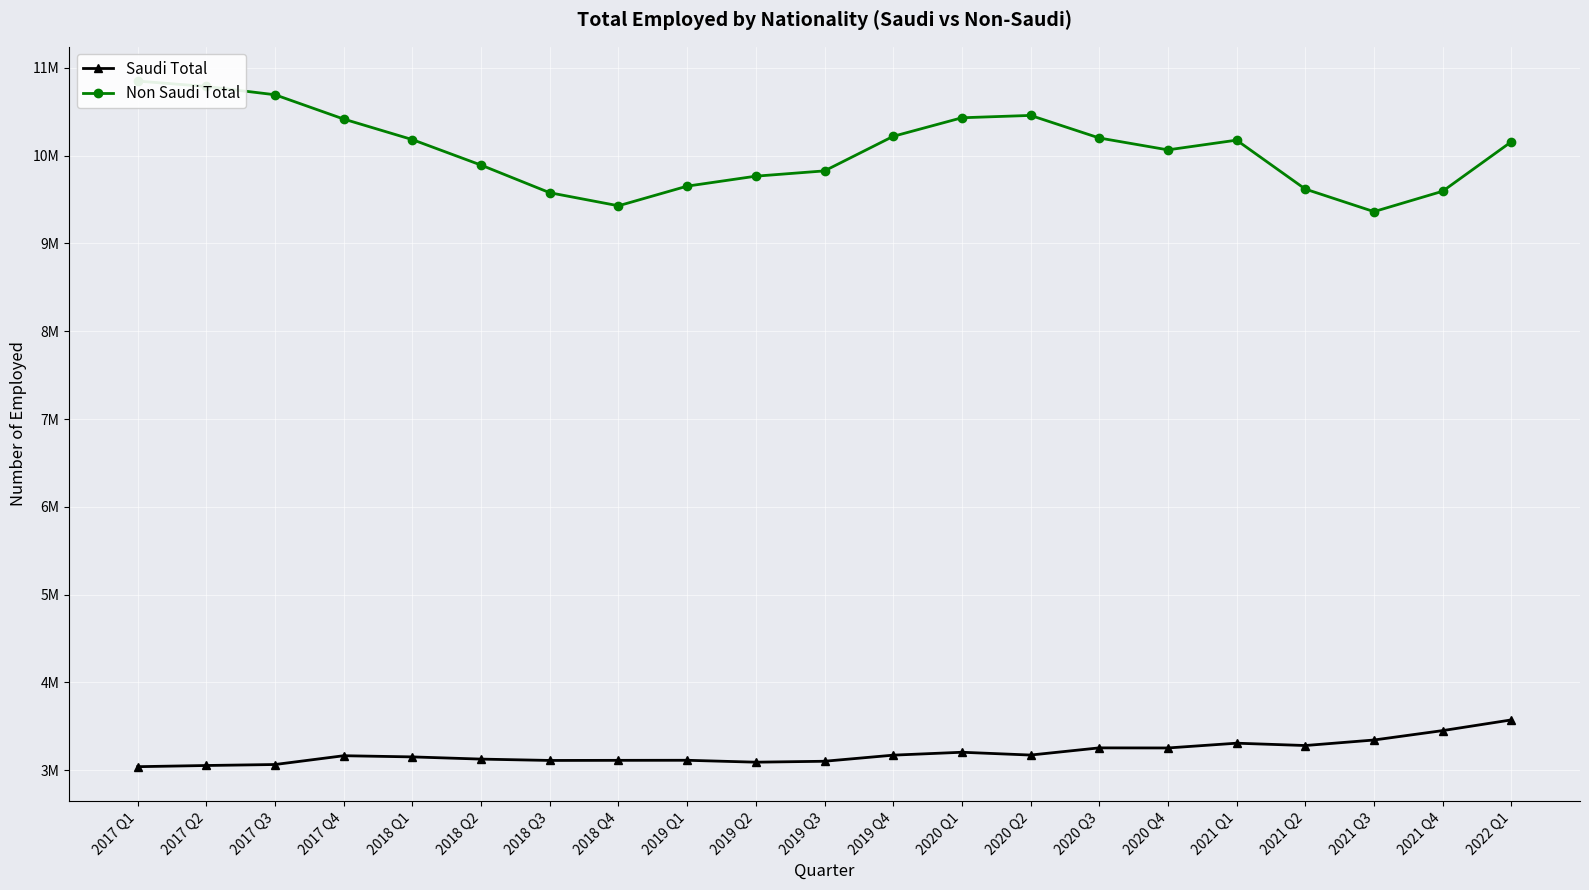

What is the label of the 3rd point from the right?

2021 Q3